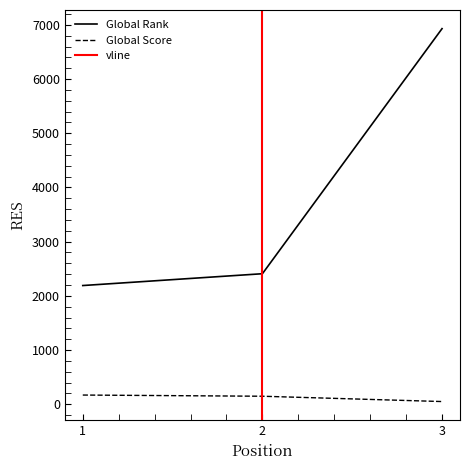

How many data points in Global Score are above 147?

1